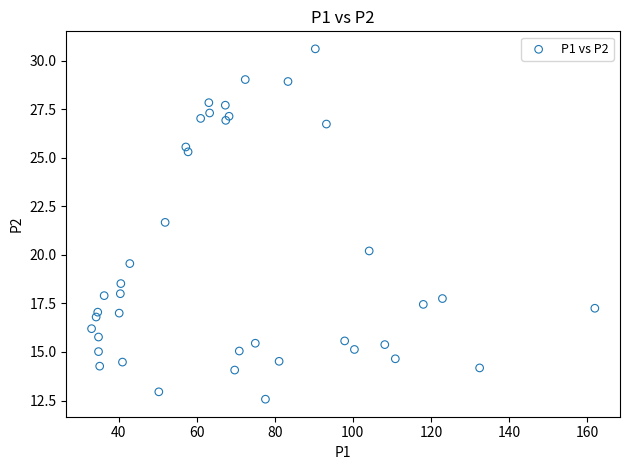

What is the range of Y values (max minus min)?

18.0